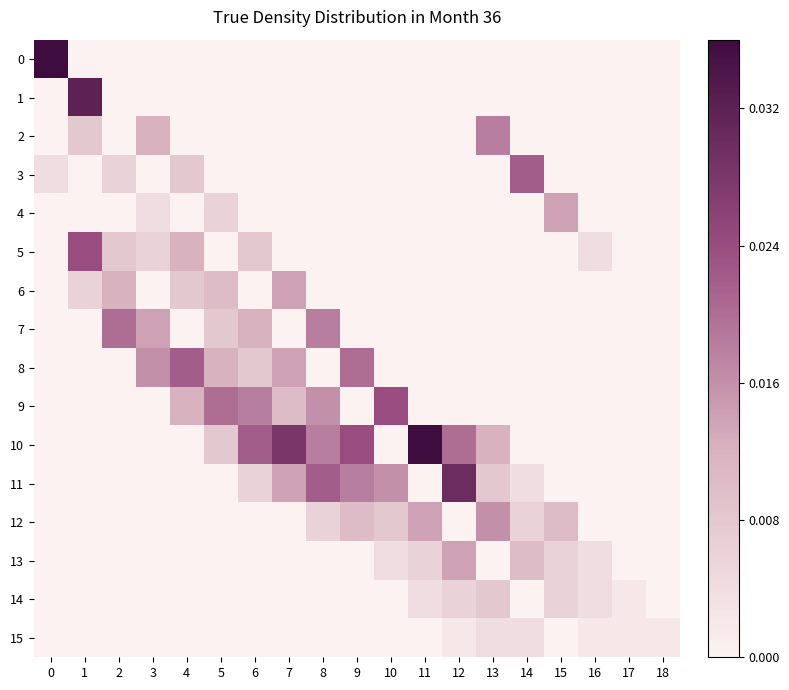

Reading left to right, list all the values displayed in this chart.

0: 0=1.0	1=0.0	2=0.0	3=0.0	4=0.0	5=0.0	6=0.0	7=0.0	8=0.0	9=0.0	10=0.0	11=0.0	12=0.0	13=0.0	14=0.0	15=0.0	16=0.0	17=0.0	18=0.0
1: 0=0.0	1=0.0	2=0.0	3=0.0	4=0.0	5=0.0	6=0.0	7=0.0	8=0.0	9=0.0	10=0.0	11=0.0	12=0.0	13=0.0	14=0.0	15=0.0	16=0.0	17=0.0	18=0.0
2: 0=0.0	1=0.0	2=0.0	3=0.0	4=0.0	5=0.0	6=0.0	7=0.0	8=0.0	9=0.0	10=0.0	11=0.0	12=0.0	13=0.0	14=0.0	15=0.0	16=0.0	17=0.0	18=0.0
3: 0=0.0	1=0.0	2=0.0	3=0.0	4=0.0	5=0.0	6=0.0	7=0.0	8=0.0	9=0.0	10=0.0	11=0.0	12=0.0	13=0.0	14=0.0	15=0.0	16=0.0	17=0.0	18=0.0
4: 0=0.0	1=0.0	2=0.0	3=0.0	4=0.0	5=0.0	6=0.0	7=0.0	8=0.0	9=0.0	10=0.0	11=0.0	12=0.0	13=0.0	14=0.0	15=0.0	16=0.0	17=0.0	18=0.0
5: 0=0.0	1=0.0	2=0.0	3=0.0	4=0.0	5=0.0	6=0.0	7=0.0	8=0.0	9=0.0	10=0.0	11=0.0	12=0.0	13=0.0	14=0.0	15=0.0	16=0.0	17=0.0	18=0.0
6: 0=0.0	1=0.0	2=0.0	3=0.0	4=0.0	5=0.0	6=0.0	7=0.0	8=0.0	9=0.0	10=0.0	11=0.0	12=0.0	13=0.0	14=0.0	15=0.0	16=0.0	17=0.0	18=0.0
7: 0=0.0	1=0.0	2=0.0	3=0.0	4=0.0	5=0.0	6=0.0	7=0.0	8=0.0	9=0.0	10=0.0	11=0.0	12=0.0	13=0.0	14=0.0	15=0.0	16=0.0	17=0.0	18=0.0
8: 0=0.0	1=0.0	2=0.0	3=0.0	4=0.0	5=0.0	6=0.0	7=0.0	8=0.0	9=0.0	10=0.0	11=0.0	12=0.0	13=0.0	14=0.0	15=0.0	16=0.0	17=0.0	18=0.0
9: 0=0.0	1=0.0	2=0.0	3=0.0	4=0.0	5=0.0	6=0.0	7=0.0	8=0.0	9=0.0	10=0.0	11=0.0	12=0.0	13=0.0	14=0.0	15=0.0	16=0.0	17=0.0	18=0.0
10: 0=0.0	1=0.0	2=0.0	3=0.0	4=0.0	5=0.0	6=0.0	7=0.0	8=0.0	9=0.0	10=0.0	11=0.0	12=0.0	13=0.0	14=0.0	15=0.0	16=0.0	17=0.0	18=0.0
11: 0=0.0	1=0.0	2=0.0	3=0.0	4=0.0	5=0.0	6=0.0	7=0.0	8=0.0	9=0.0	10=0.0	11=0.0	12=0.0	13=0.0	14=0.0	15=0.0	16=0.0	17=0.0	18=0.0
12: 0=0.0	1=0.0	2=0.0	3=0.0	4=0.0	5=0.0	6=0.0	7=0.0	8=0.0	9=0.0	10=0.0	11=0.0	12=0.0	13=0.0	14=0.0	15=0.0	16=0.0	17=0.0	18=0.0
13: 0=0.0	1=0.0	2=0.0	3=0.0	4=0.0	5=0.0	6=0.0	7=0.0	8=0.0	9=0.0	10=0.0	11=0.0	12=0.0	13=0.0	14=0.0	15=0.0	16=0.0	17=0.0	18=0.0
14: 0=0.0	1=0.0	2=0.0	3=0.0	4=0.0	5=0.0	6=0.0	7=0.0	8=0.0	9=0.0	10=0.0	11=0.0	12=0.0	13=0.0	14=0.0	15=0.0	16=0.0	17=0.0	18=0.0
15: 0=0.0	1=0.0	2=0.0	3=0.0	4=0.0	5=0.0	6=0.0	7=0.0	8=0.0	9=0.0	10=0.0	11=0.0	12=0.0	13=0.0	14=0.0	15=0.0	16=0.0	17=0.0	18=0.0